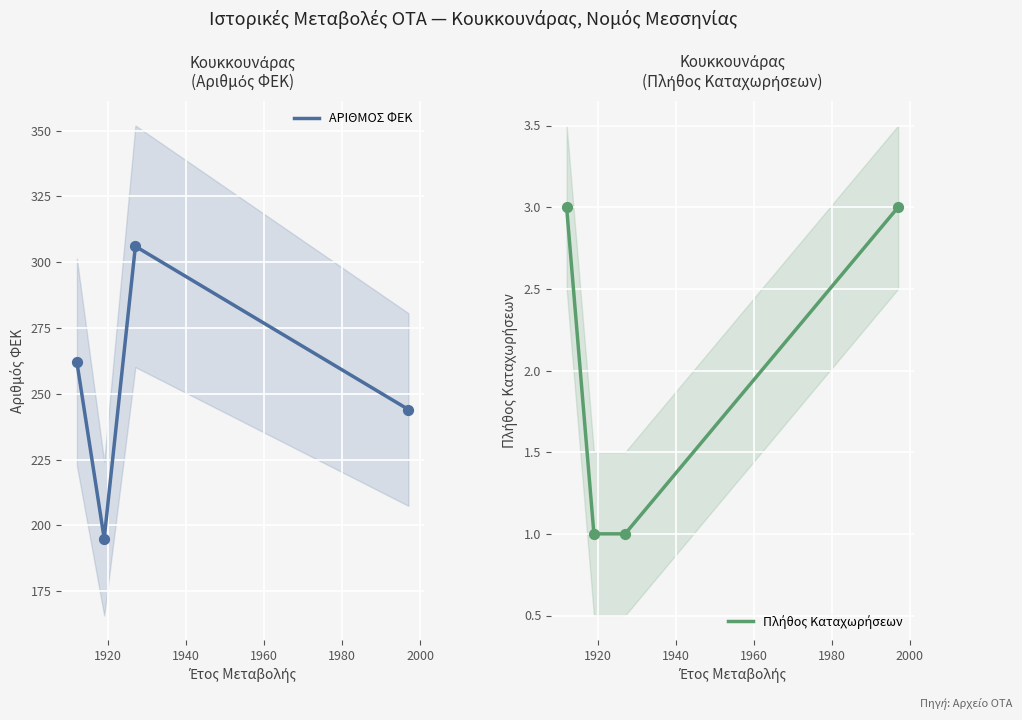

Which series has the largest total across all categories?

ΑΡΙΘΜΟΣ ΦΕΚ